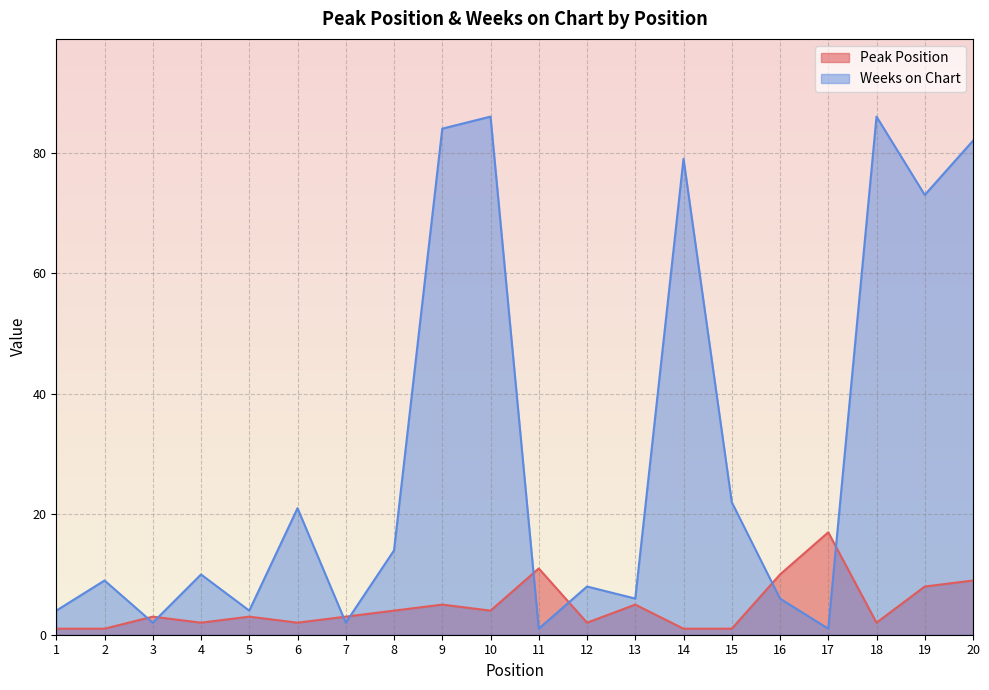

Reading left to right, transcribe all the data shown in this chart.

Peak Position: 1=1	2=1	3=3	4=2	5=3	6=2	7=3	8=4	9=5	10=4	11=11	12=2	13=5	14=1	15=1	16=10	17=17	18=2	19=8	20=9
Weeks on Chart: 1=4	2=9	3=2	4=10	5=4	6=21	7=2	8=14	9=84	10=86	11=1	12=8	13=6	14=79	15=22	16=6	17=1	18=86	19=73	20=82